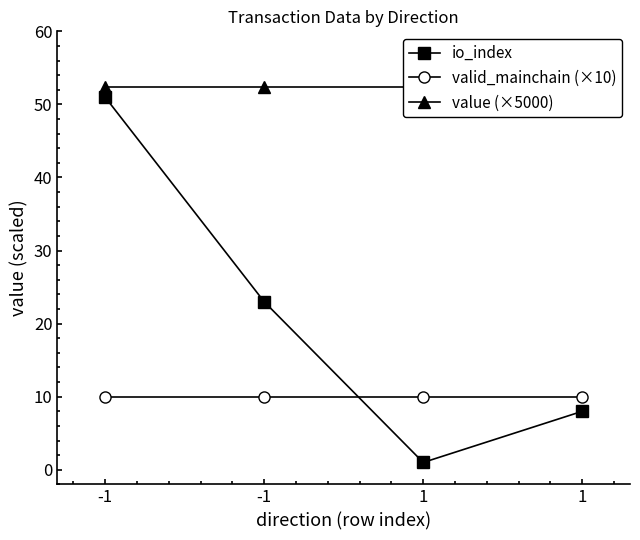

The value of io_index at 1 is 13.1. True or false?

False